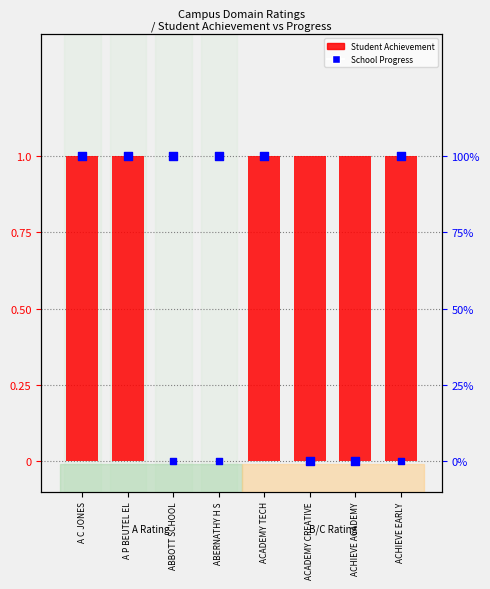

What is the total value across all series at A C JONES?

3